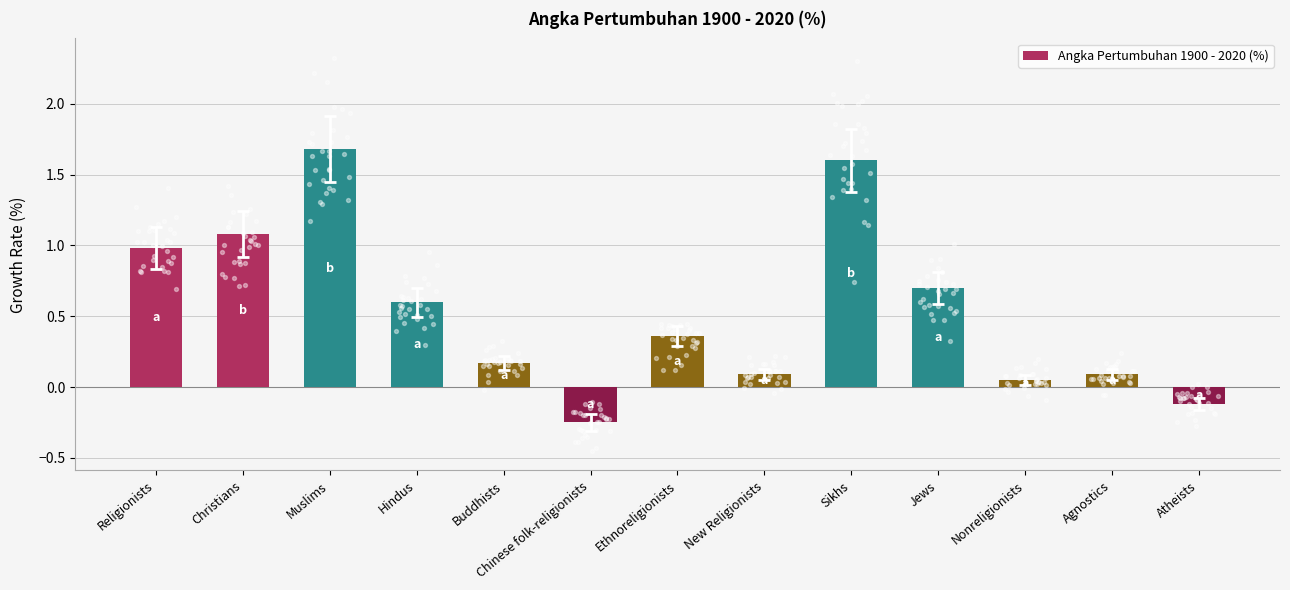

Approximately how many times larger is the value at Buddhists compared to Christians?

0.2